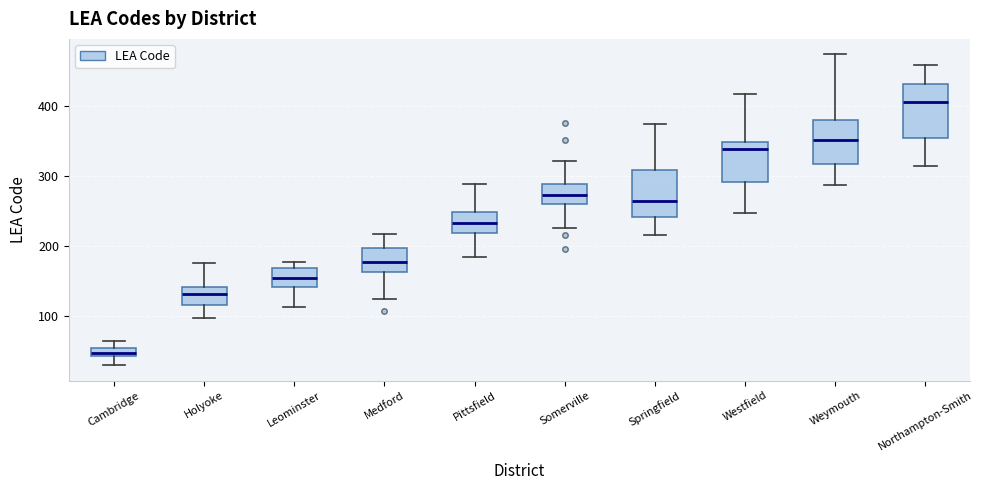

Which box is the tallest, from its lower edge to its upper edge?

Northampton-Smith